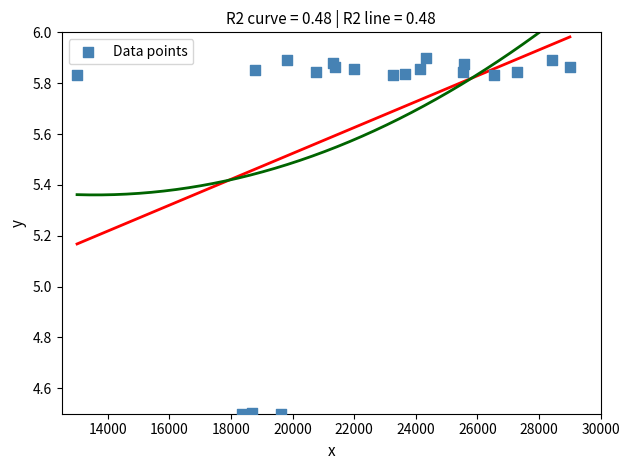

What is the range of X values (max minus min)?

16000.0